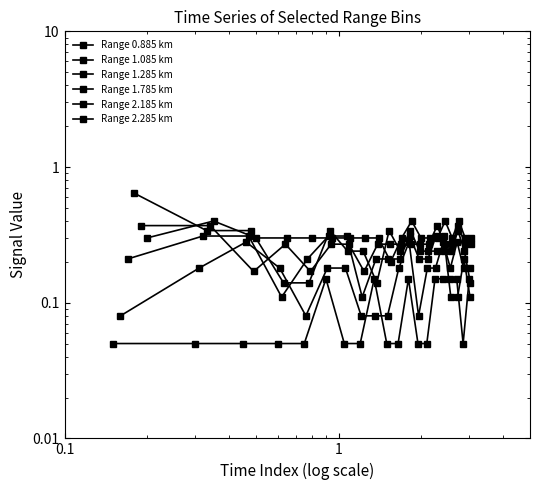

List the series in order of their peak value, lowest first.

Range 0.885 km, Range 1.085 km, Range 1.285 km, Range 2.185 km, Range 2.285 km, Range 1.785 km